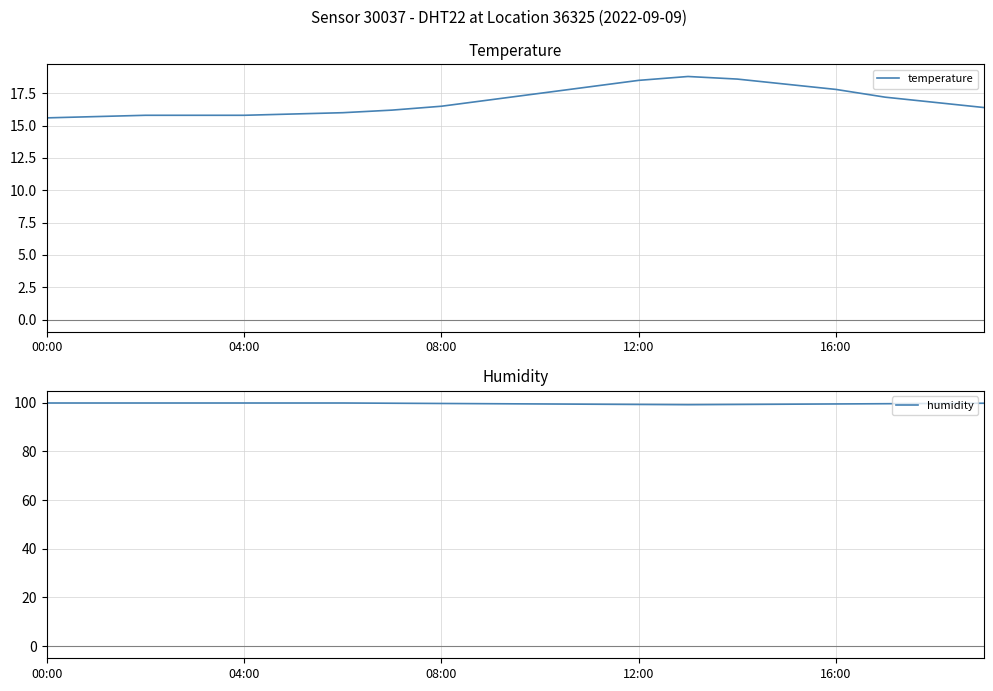

True or false: temperature has a value of 15.6 at 00:00.

True